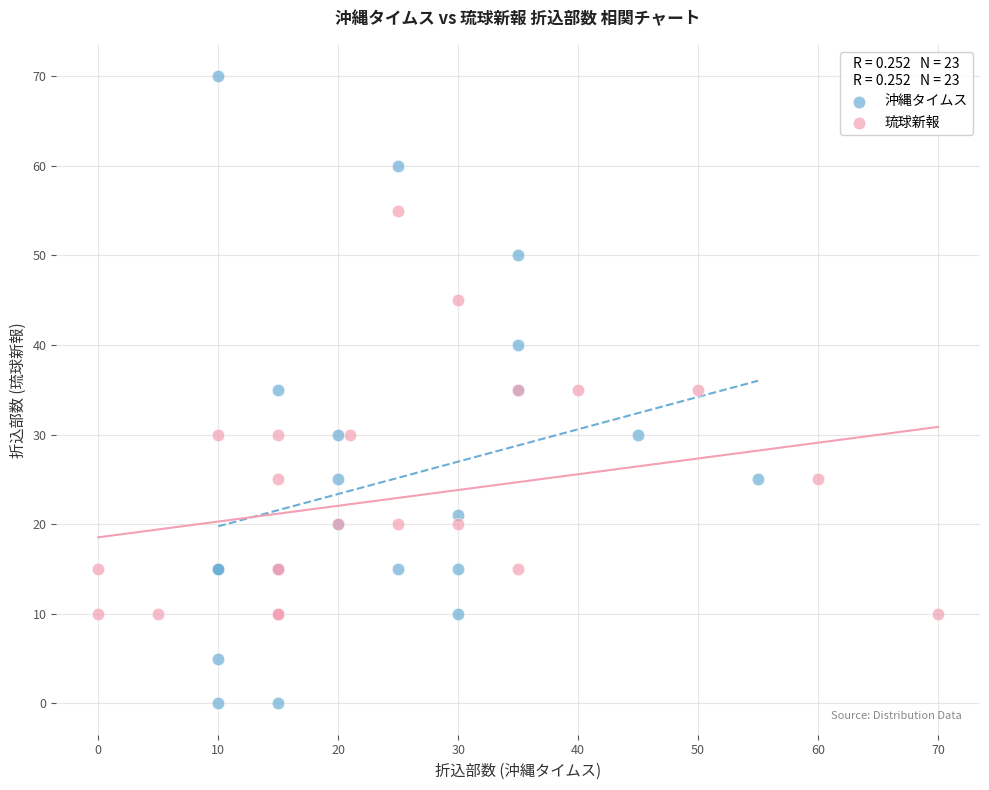

What are all the series names shown in the legend?

沖縄タイムス, 琉球新報